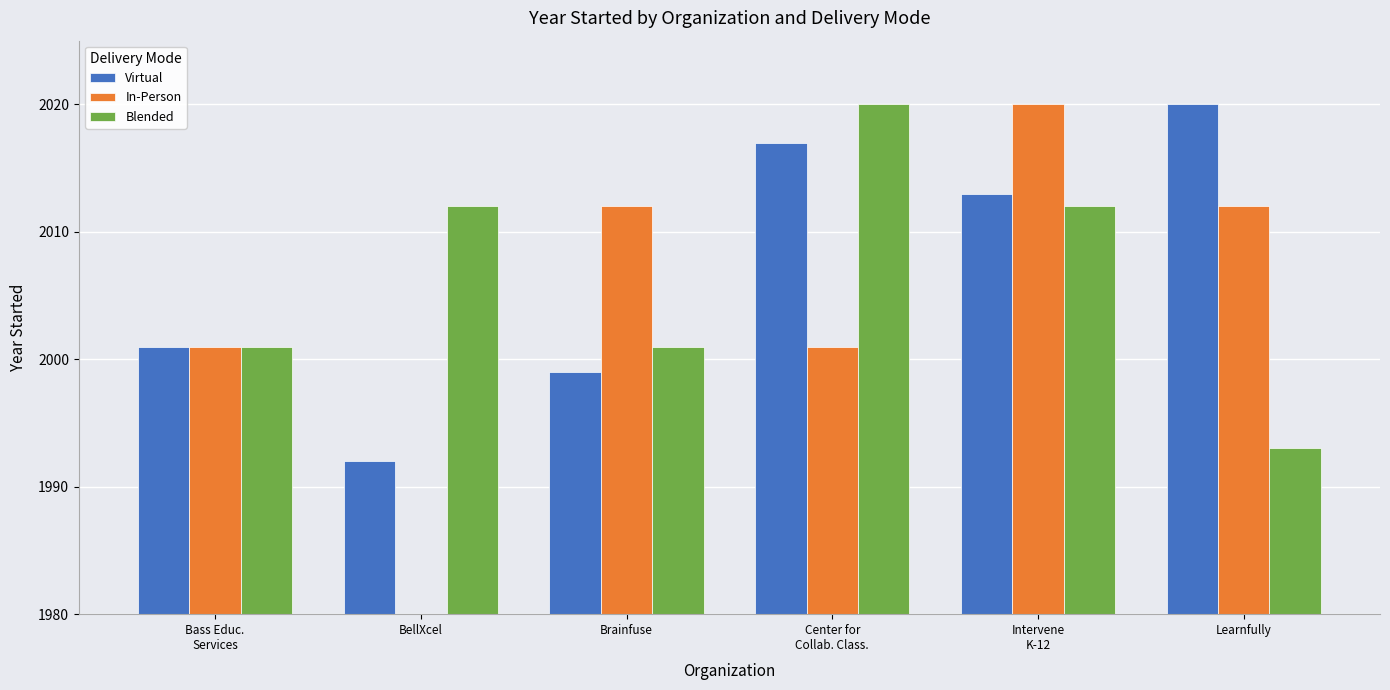

What is the difference between the maximum and second lowest values in the In-Person series?

19